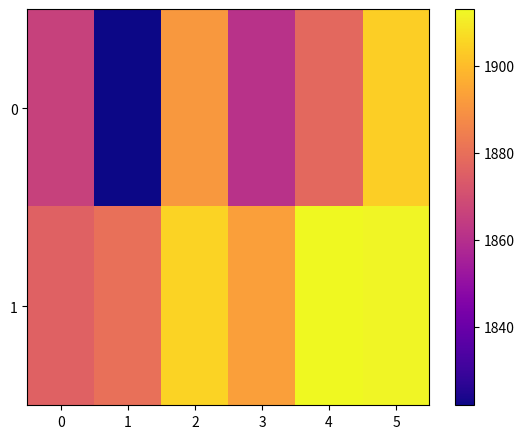

What is the spread (max minus min) of values at 2?

14